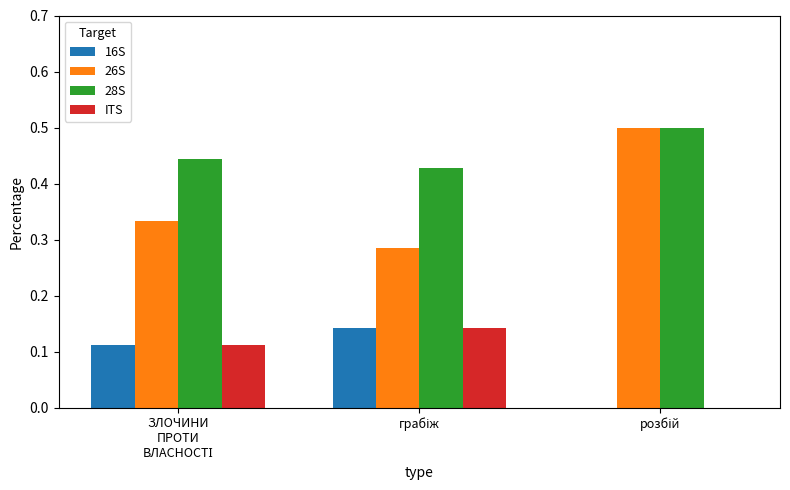

How many positive values does the ITS series have?

2